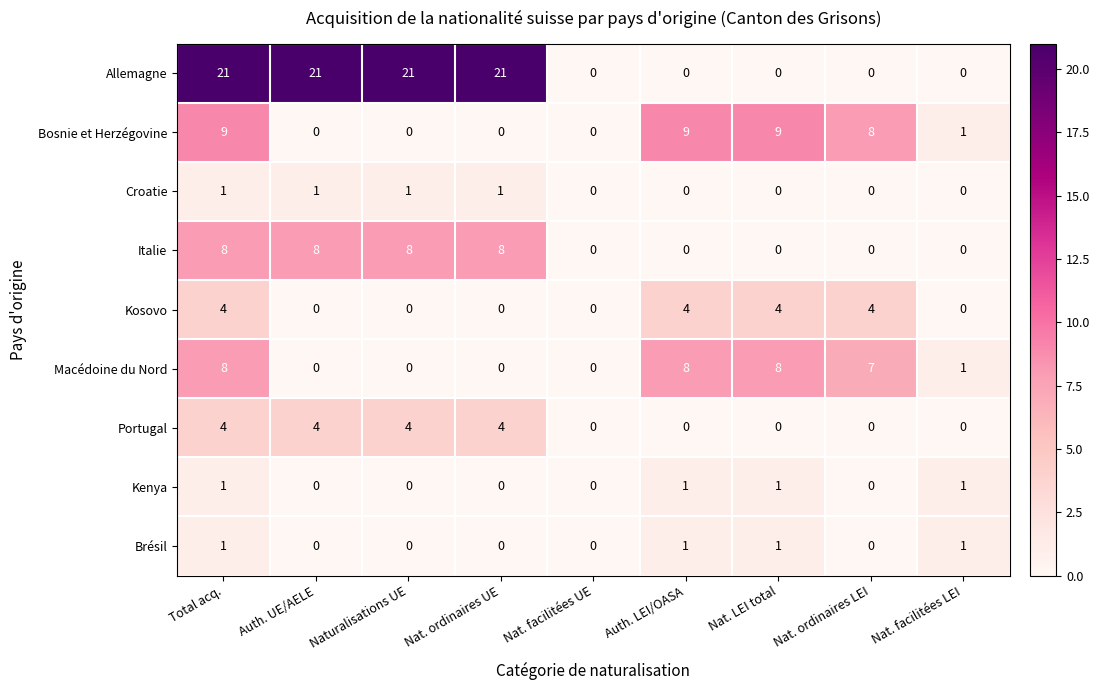

What is the sum of all Portugal values?

16